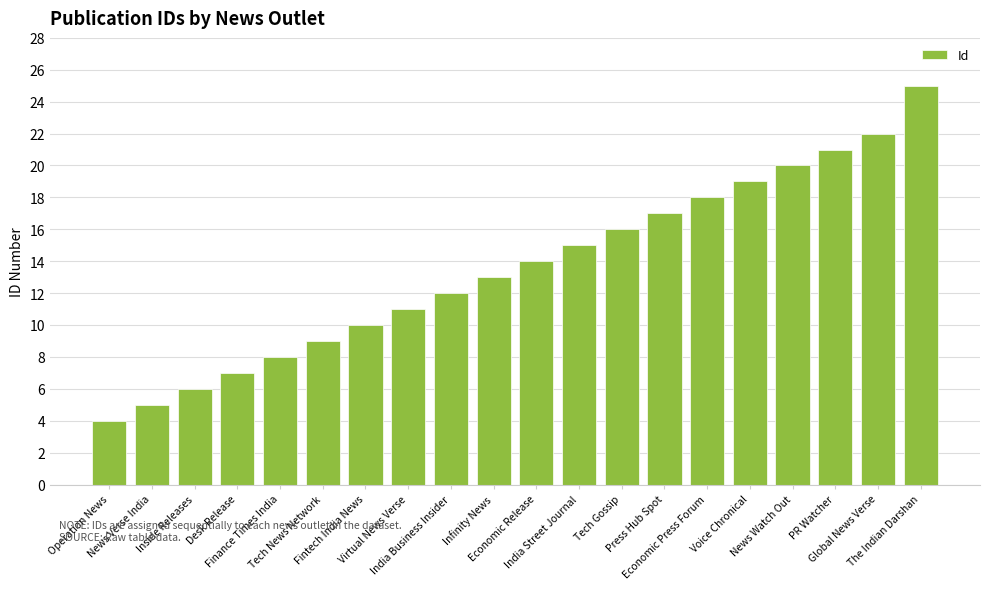

What is the difference between the maximum and minimum values?

21